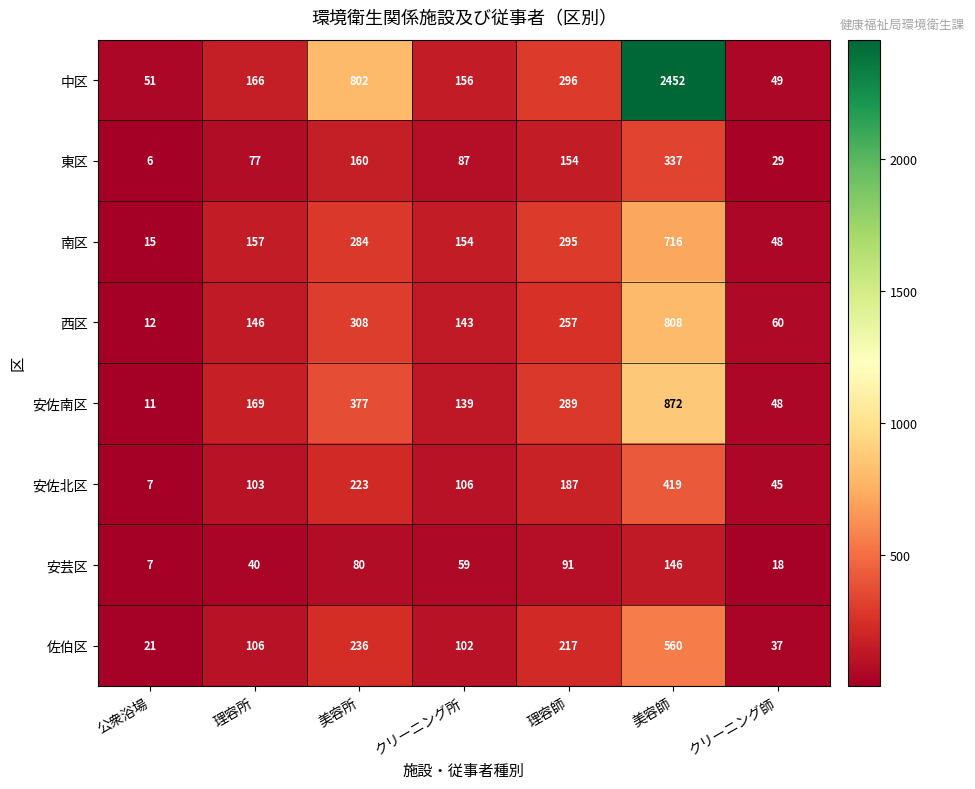

Count the number of data series in this chart.

8